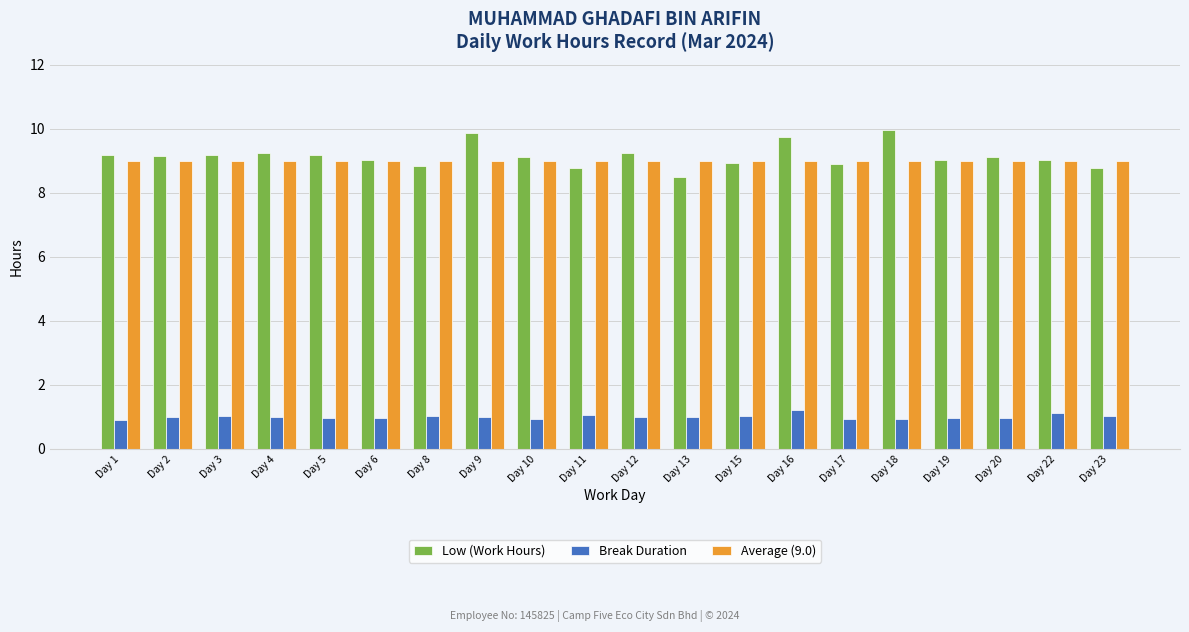

List the series in order of their peak value, lowest first.

Break Duration, Average (9.0), Low (Work Hours)